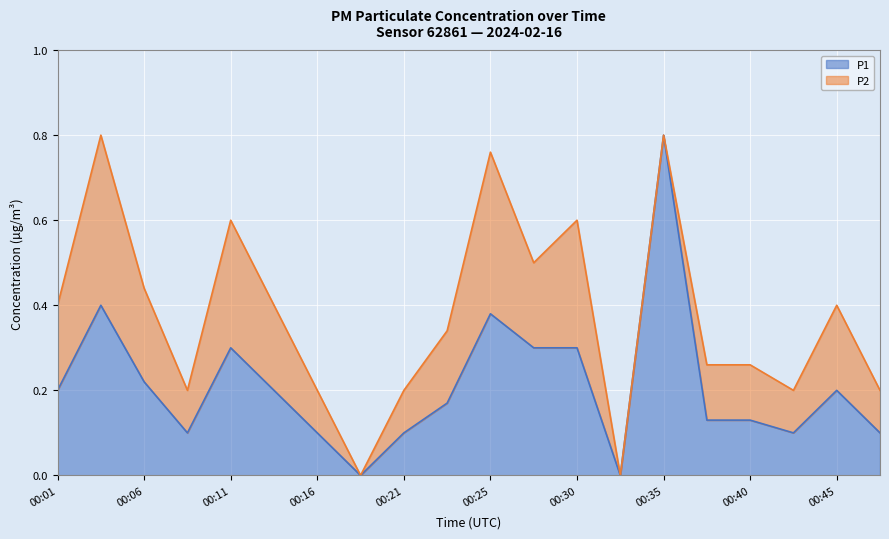

At which label is the value closest to 0?

00:18